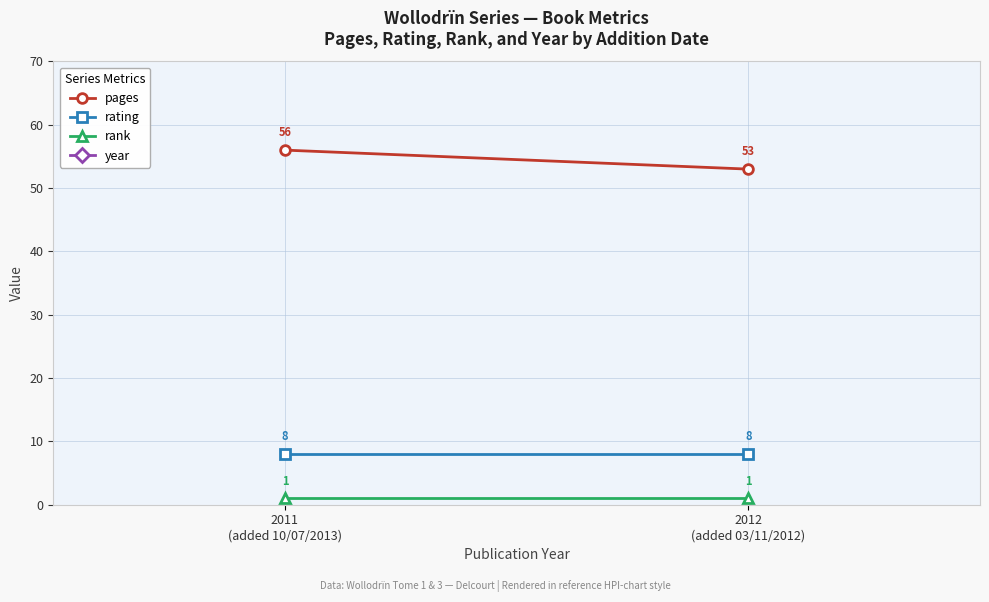

The rank series shows 1 at 2012
(added 03/11/2012). True or false?

True